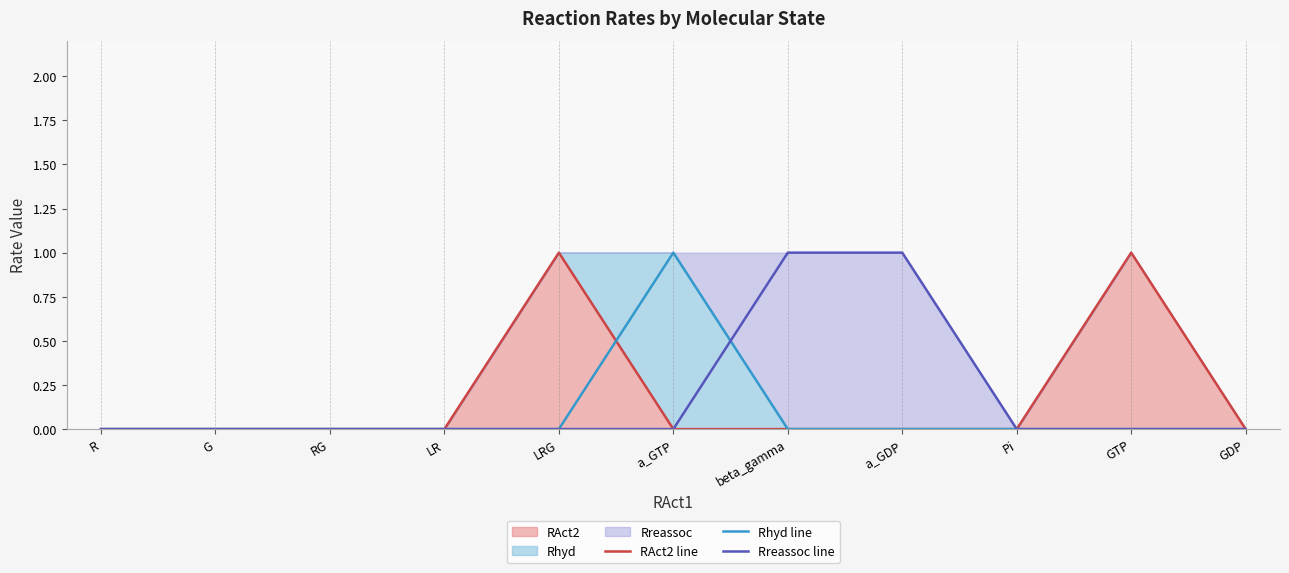

Rank the series by their maximum value, from highest to lowest.

RAct2 line, Rhyd line, Rreassoc line